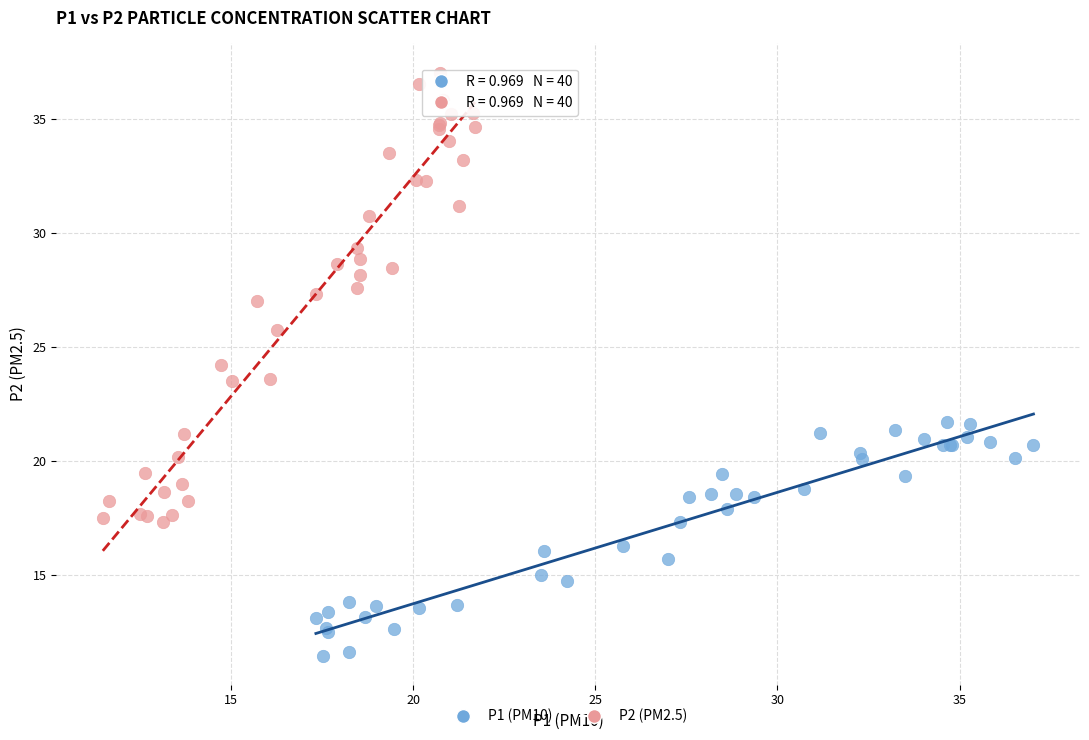

Which series has the largest Y range (max minus min)?

P2 (PM2.5)